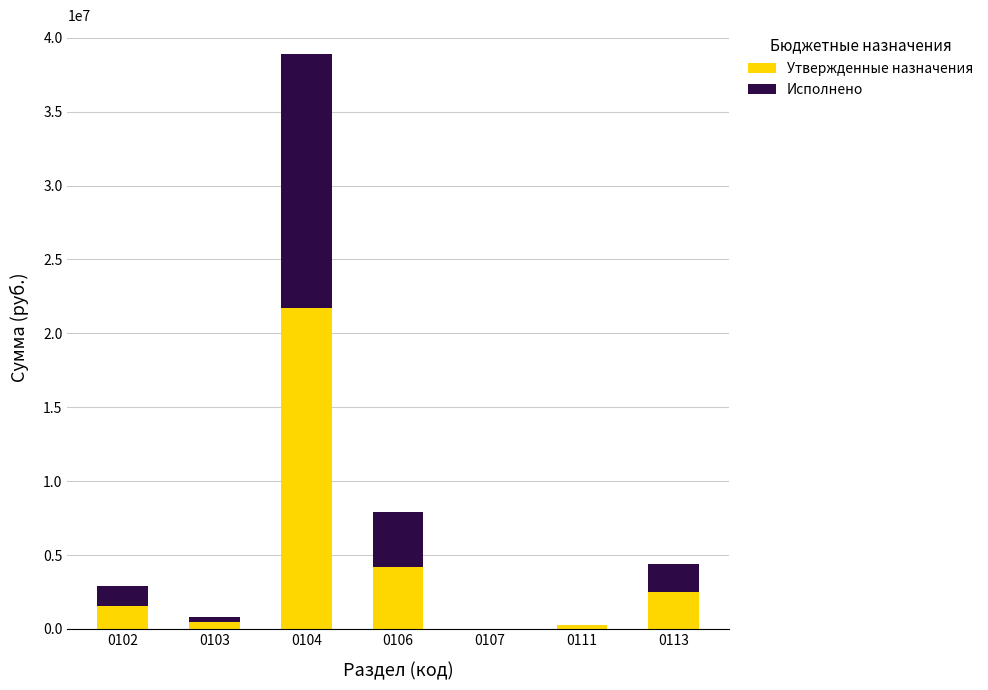

Are the bars grouped side by side (vs. stacked)?

No